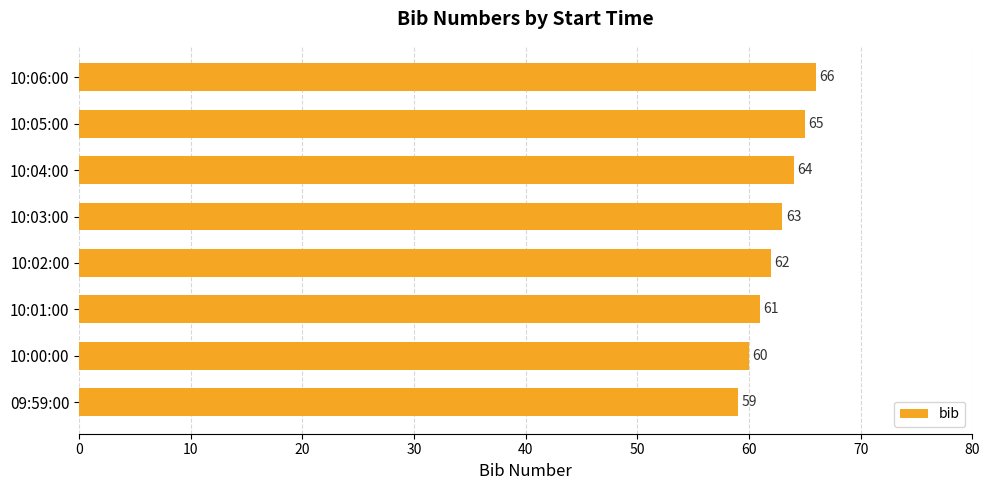

What is the sum of all values?

500